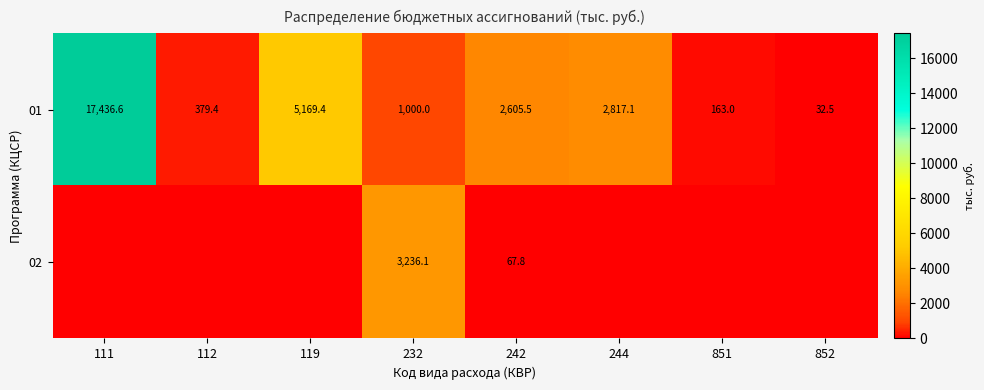

Is the value of 01 at 242 greater than the value of 02 at 232?

No